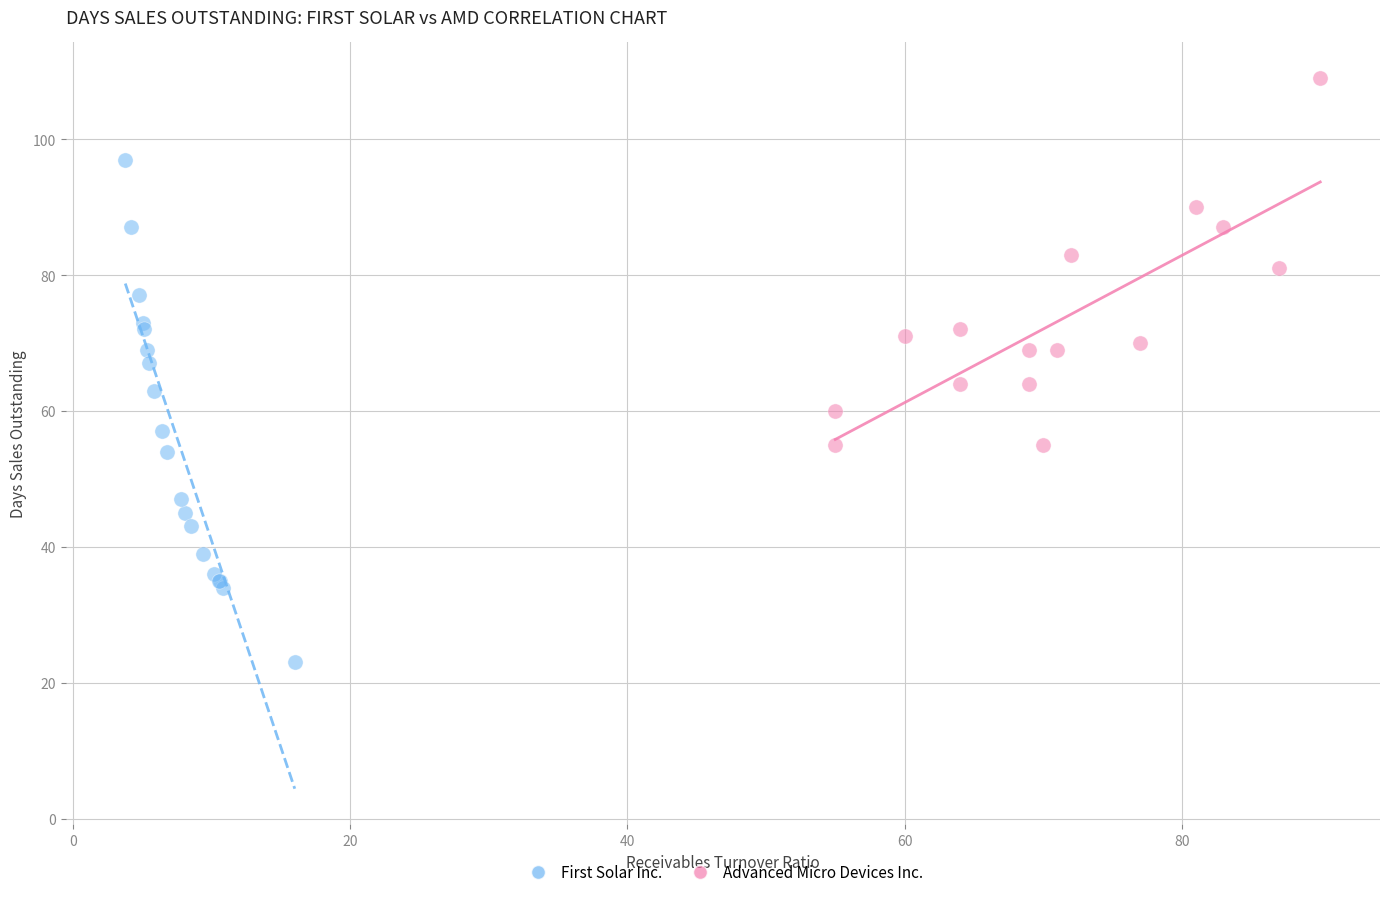

Which series has the widest spread of Y values?

First Solar Inc.